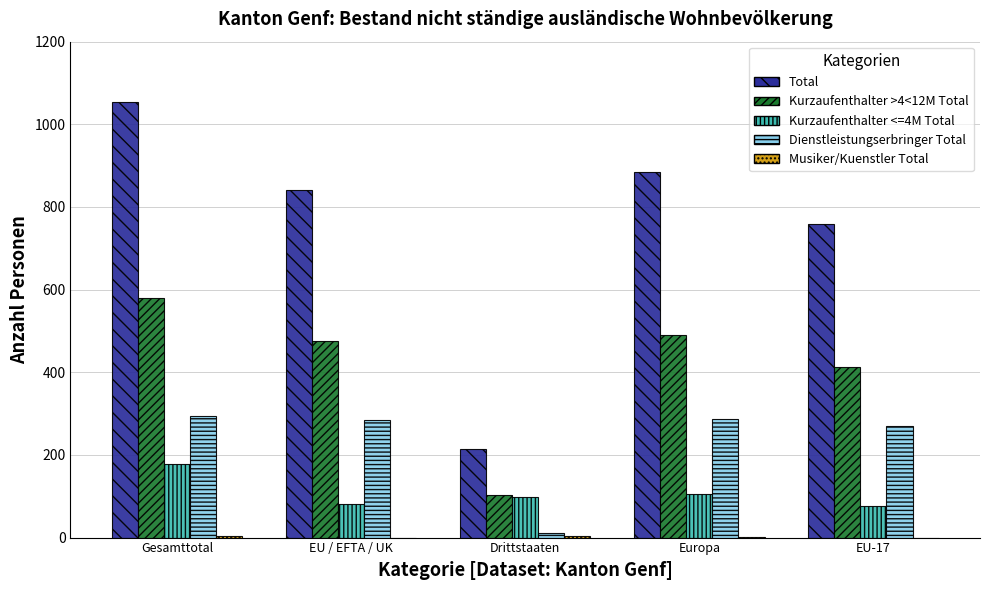

Which series changed the most between Drittstaaten and EU-17?

Total